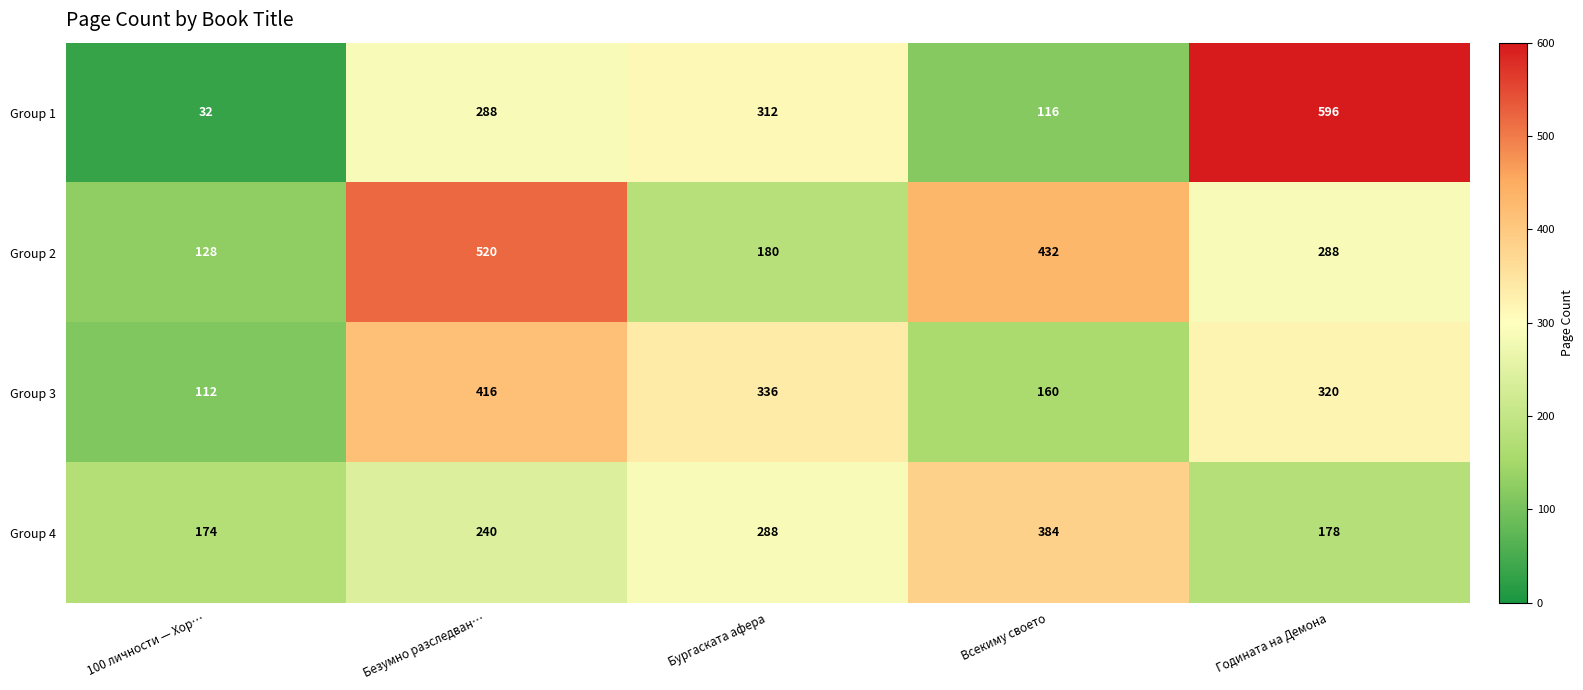

What is the difference between the Group 3 values at 100 личности — Хор… and Безумно разследван…?

304